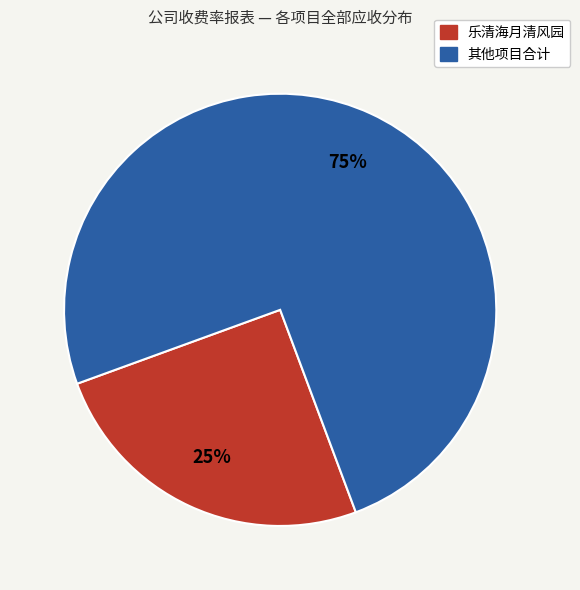

Is there any slice that represents more than half of the pie?

Yes